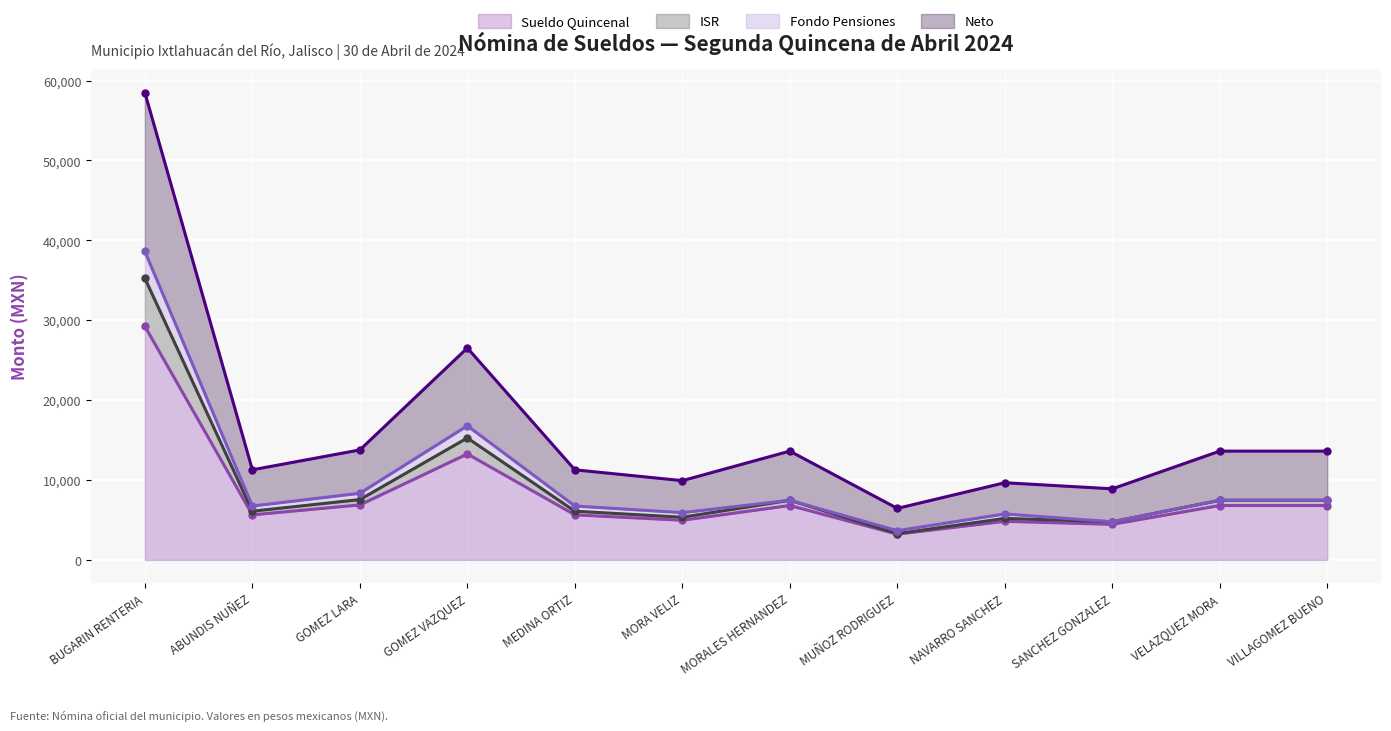

The Sueldo Quincenal series shows 13261.6 at GOMEZ VAZQUEZ. True or false?

True